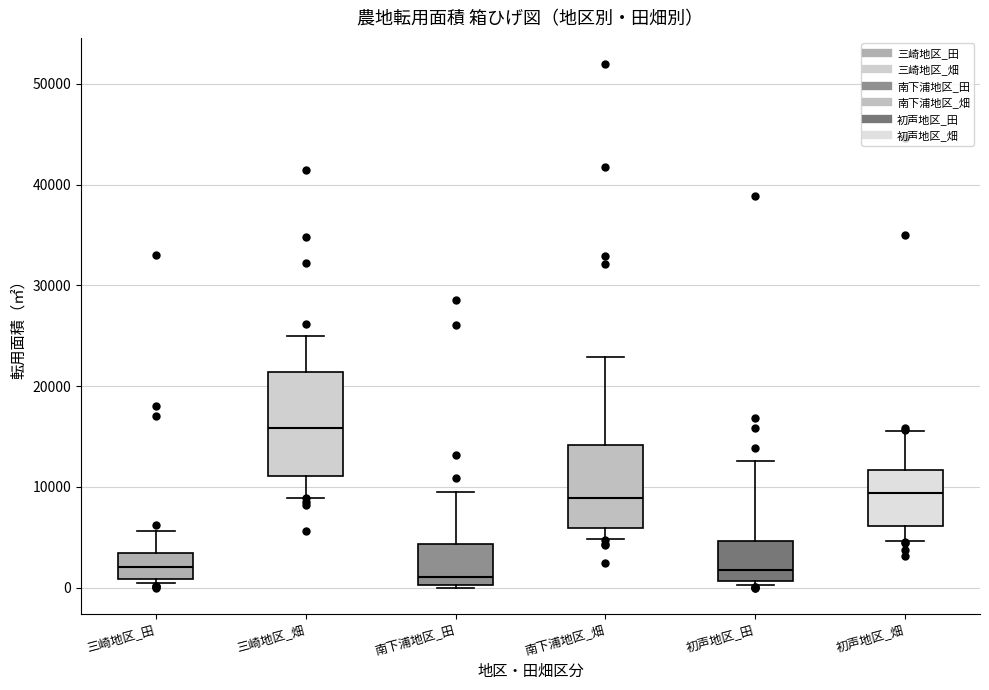

Where does the upper whisker of the box for 三崎地区_畑 end on the y-axis? The values are not printed on the chart, so give them approximately, as read against the axis.

25000